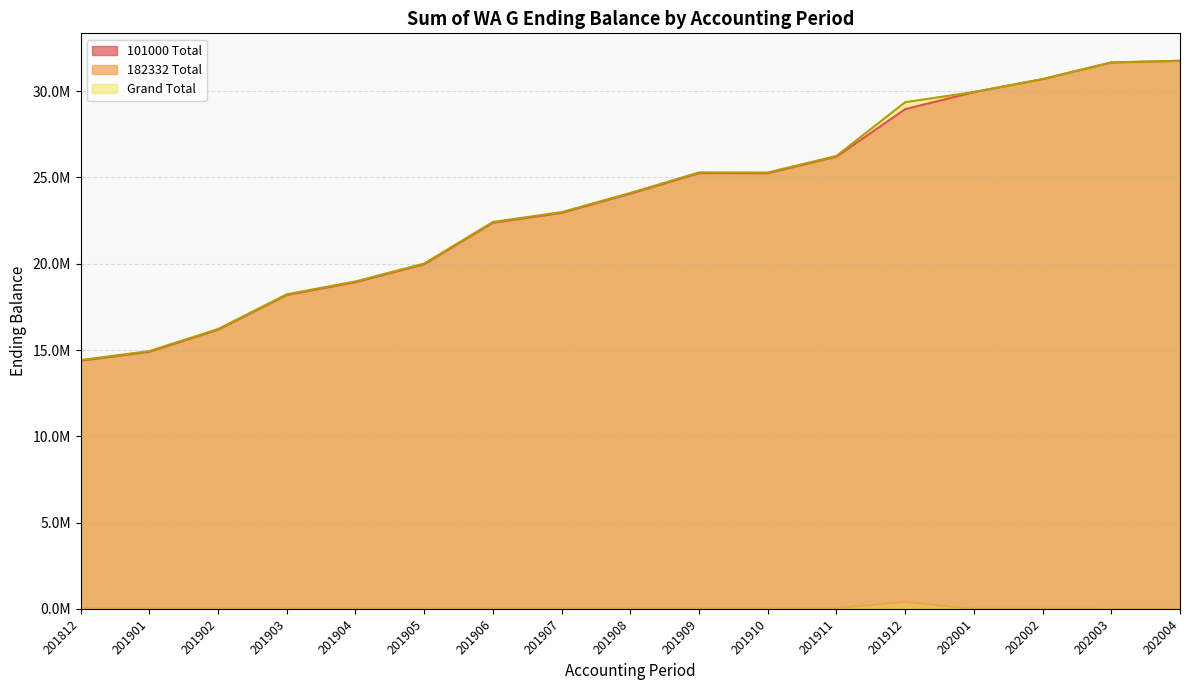

Reading left to right, list all the values displayed in this chart.

101000 Total: 14377964.8	14898603.0	16176166.6	18189751.2	18934943.2	19969592.9	22376815.7	22950292.3	24061778.9	25250503.9	25245647.3	26207219.2	28958728.1	29946394.4	30696133.9	31663817.2	31759875.5
182332 Total: 40933.1	40933.1	40933.1	40933.1	40933.1	43897.4	43116.0	42354.4	42354.4	42354.4	42354.4	42354.4	403176.5	5455.8	5532.7	4668.5	4668.5
Grand Total: 14418897.8	14939536.1	16217099.7	18230684.3	18975876.3	20013490.3	22419931.7	22992646.7	24104133.3	25292858.3	25288001.7	26249573.6	29361904.6	29951850.2	30701666.6	31668485.7	31764544.0